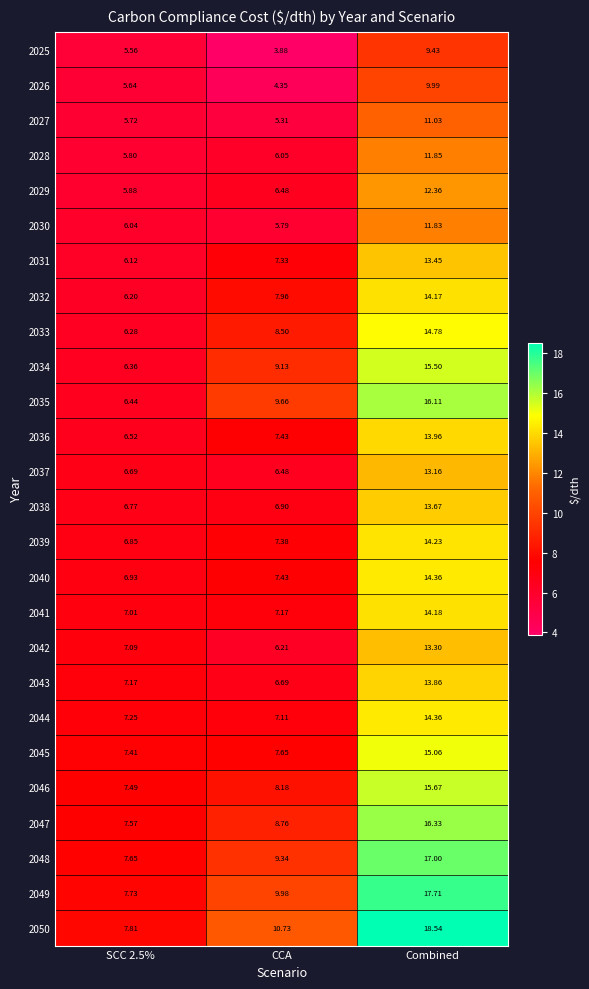

At which category does the chart reach its minimum across all series?

CCA